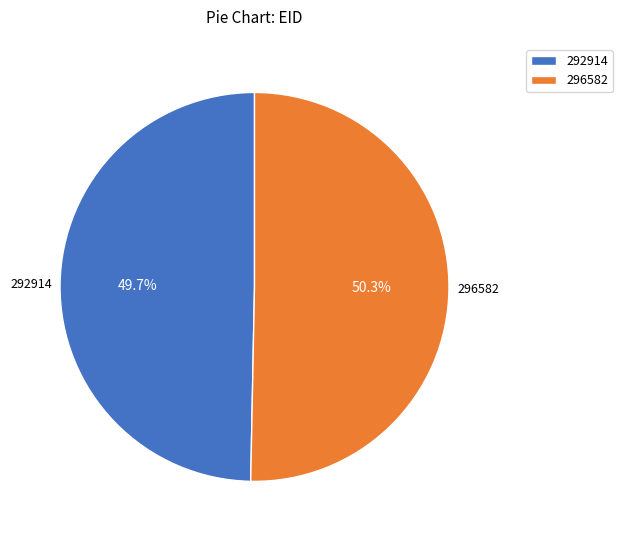

Which category has the smallest portion of the pie?

292914